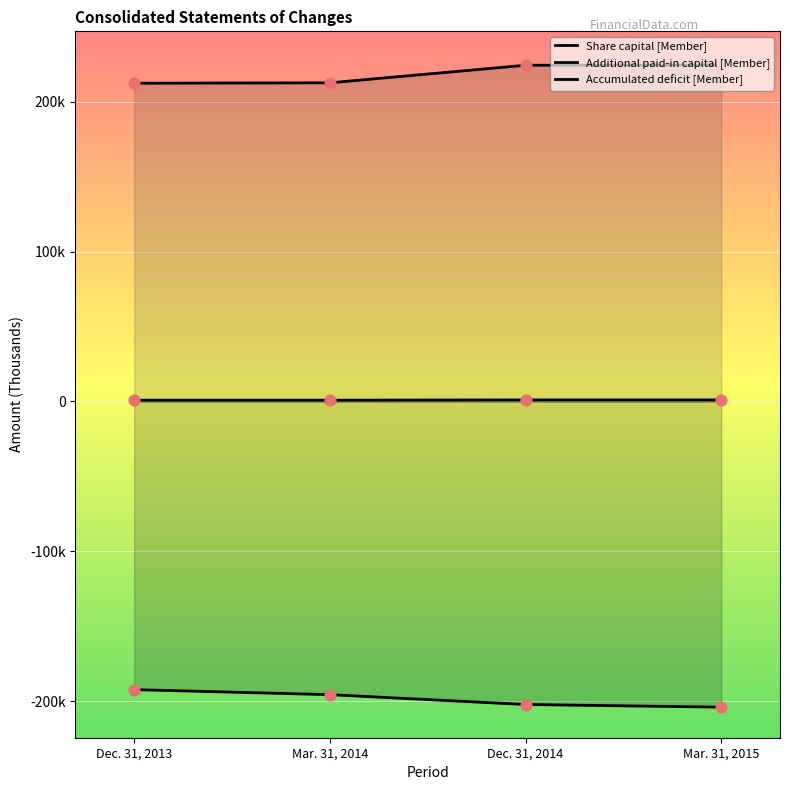

Which series contains the highest Y value?

Additional paid-in capital [Member]